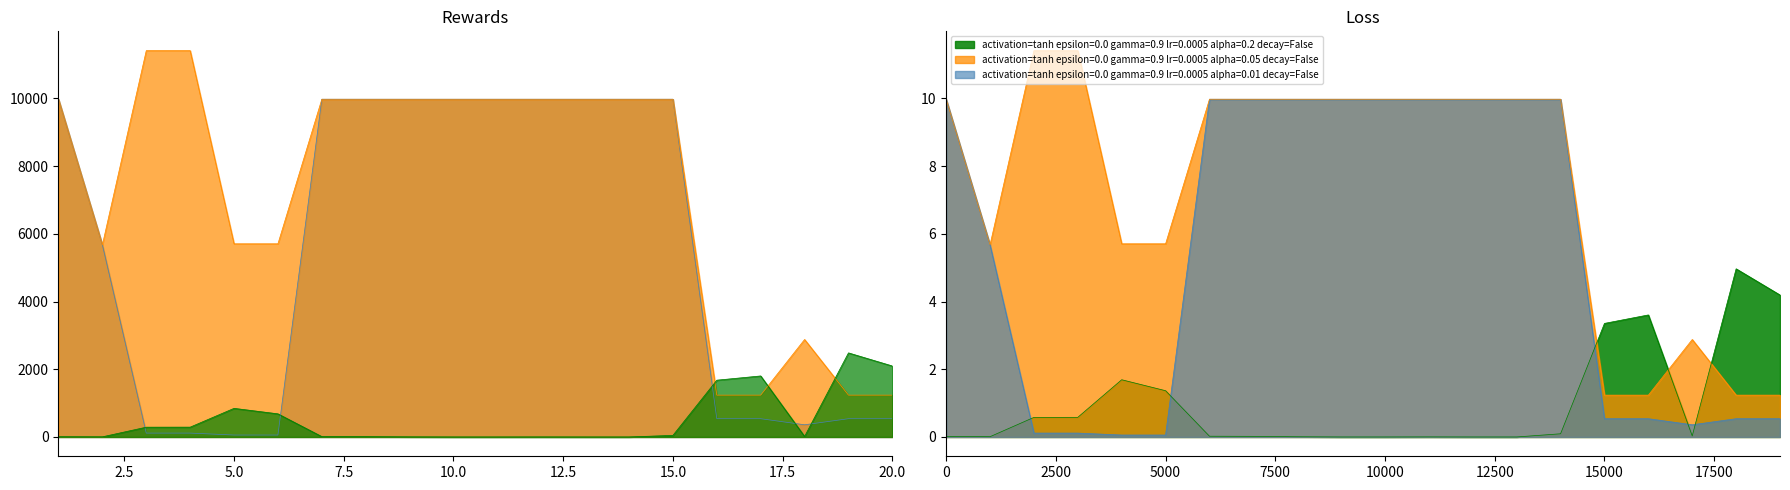

What is the total value across all series at 2?

11351.6